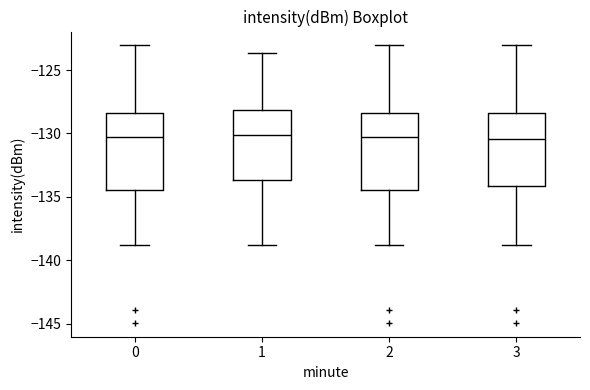

Reading left to right, read every box against the y-axis: the position of its median line, the range the box covers, and the ends of its whiskers. The values are not printed on the chart, so give them approximately, as read against the axis.

0: median -130.5, box -134.5 to -128.5, whiskers -139.0 to -123.0
1: median -130.0, box -133.5 to -128.0, whiskers -139.0 to -123.5
2: median -130.5, box -134.5 to -128.5, whiskers -139.0 to -123.0
3: median -130.5, box -134.0 to -128.5, whiskers -139.0 to -123.0